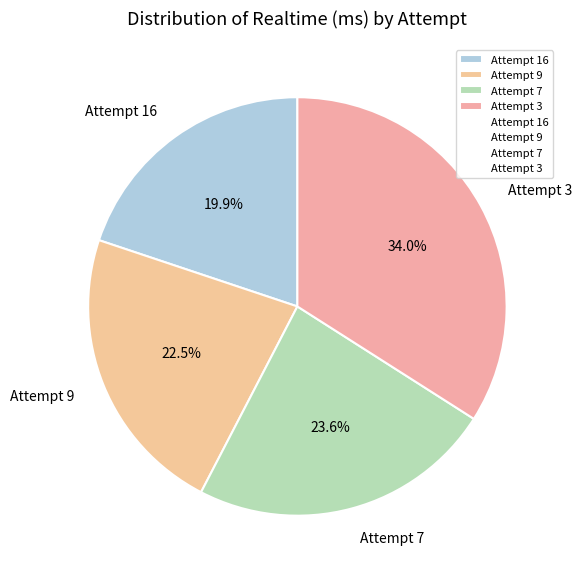

To the nearest percent, what is the difference between the Attempt 9 and Attempt 3 slice percentages?

12%